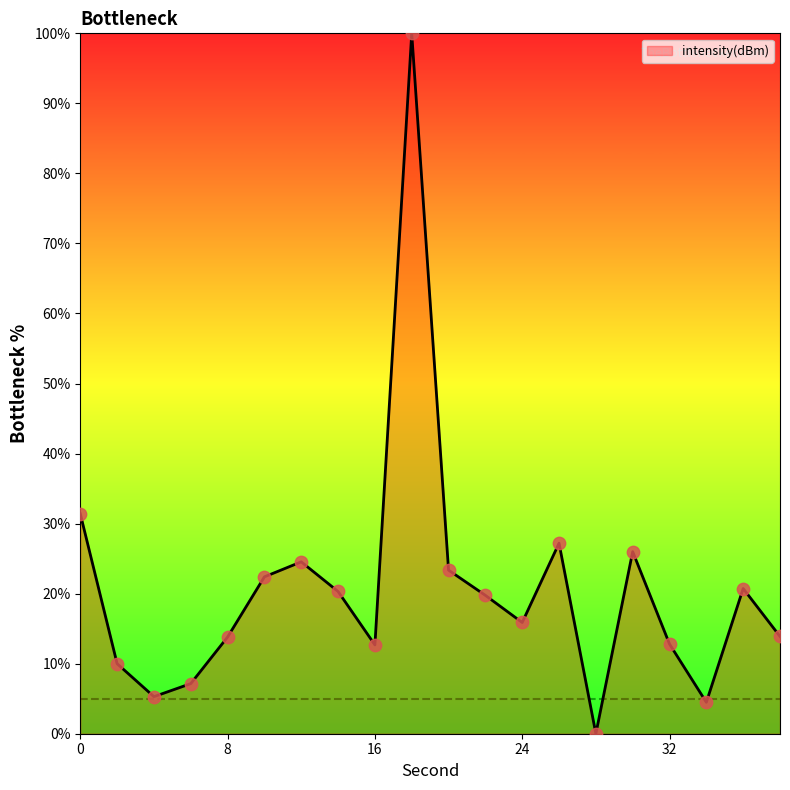

What is the greatest value displayed?

100.0